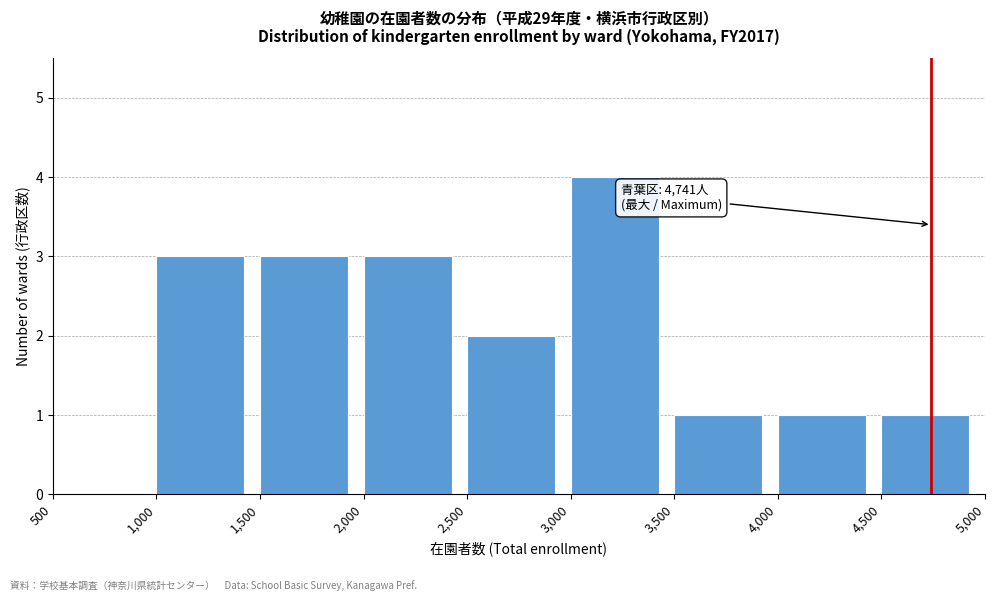

Which range on the x-axis has the tallest bar?

3,000 to 3,500